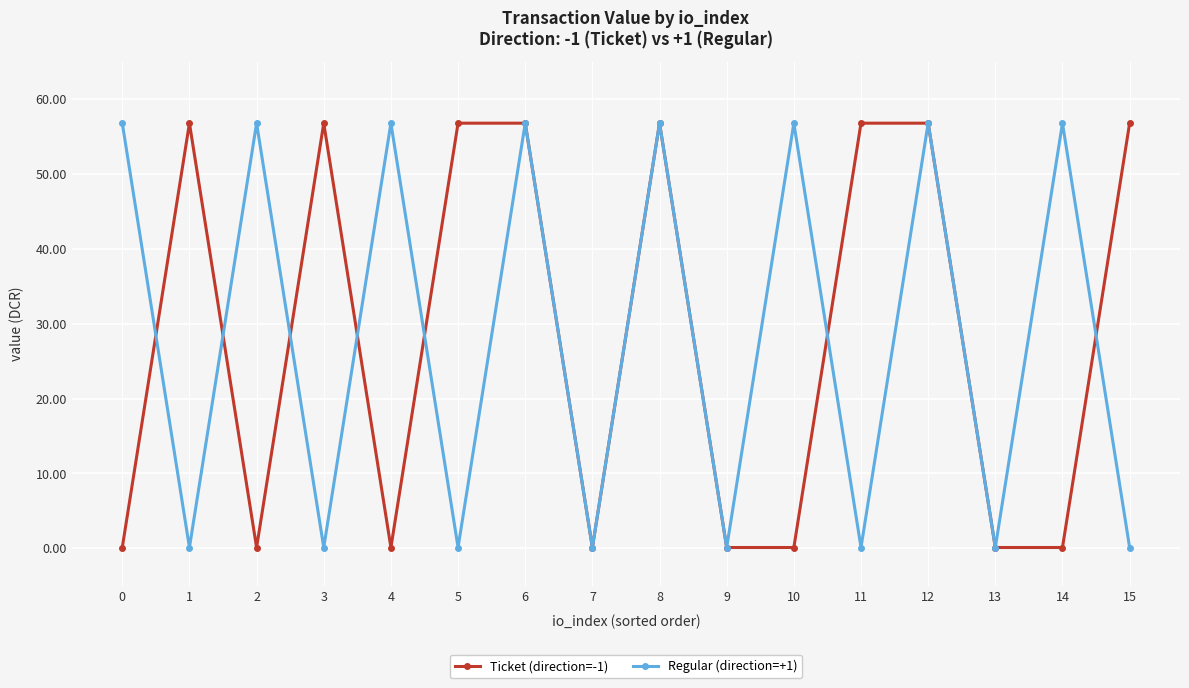

Does the chart have visible grid lines?

Yes